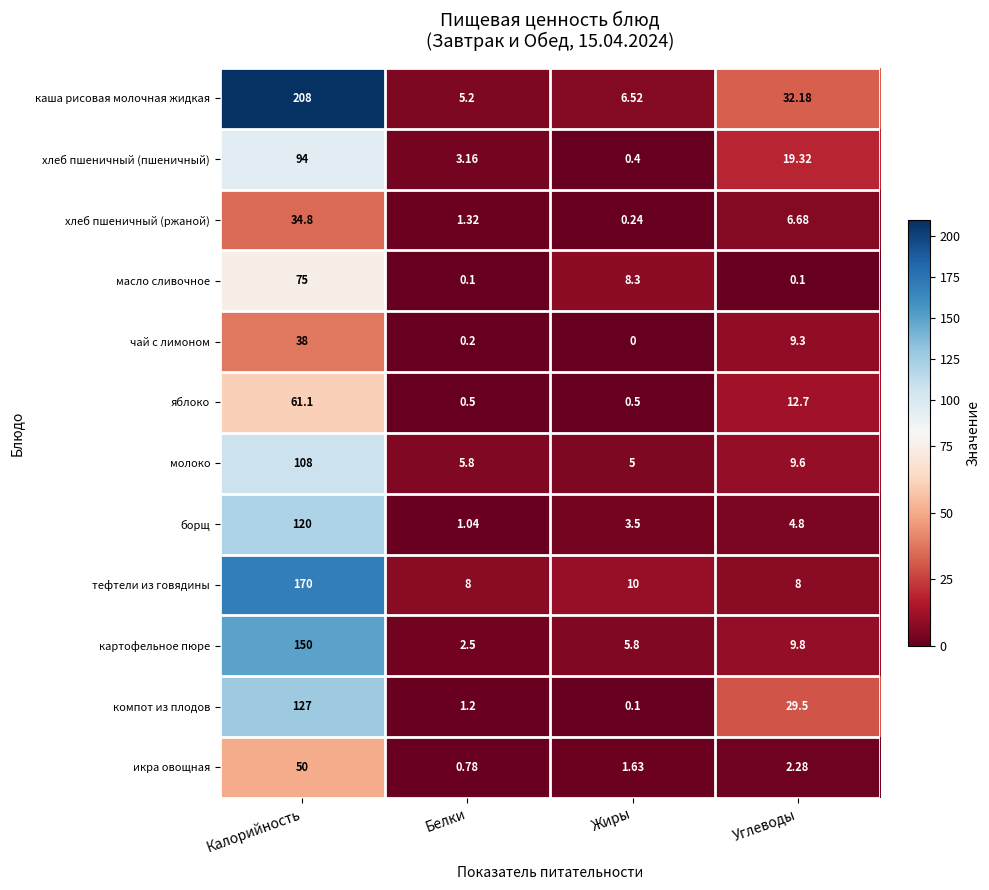

At which label does хлеб пшеничный (ржаной) reach its peak?

Калорийность